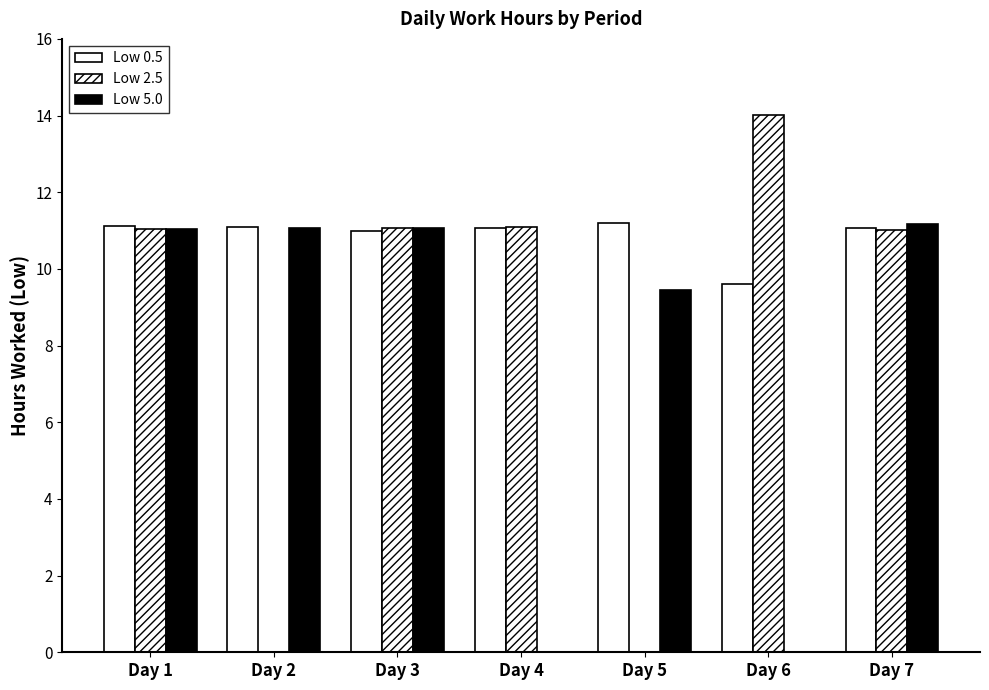

What is the value of the Low 2.5 bar at the 6th from the left?

14.0